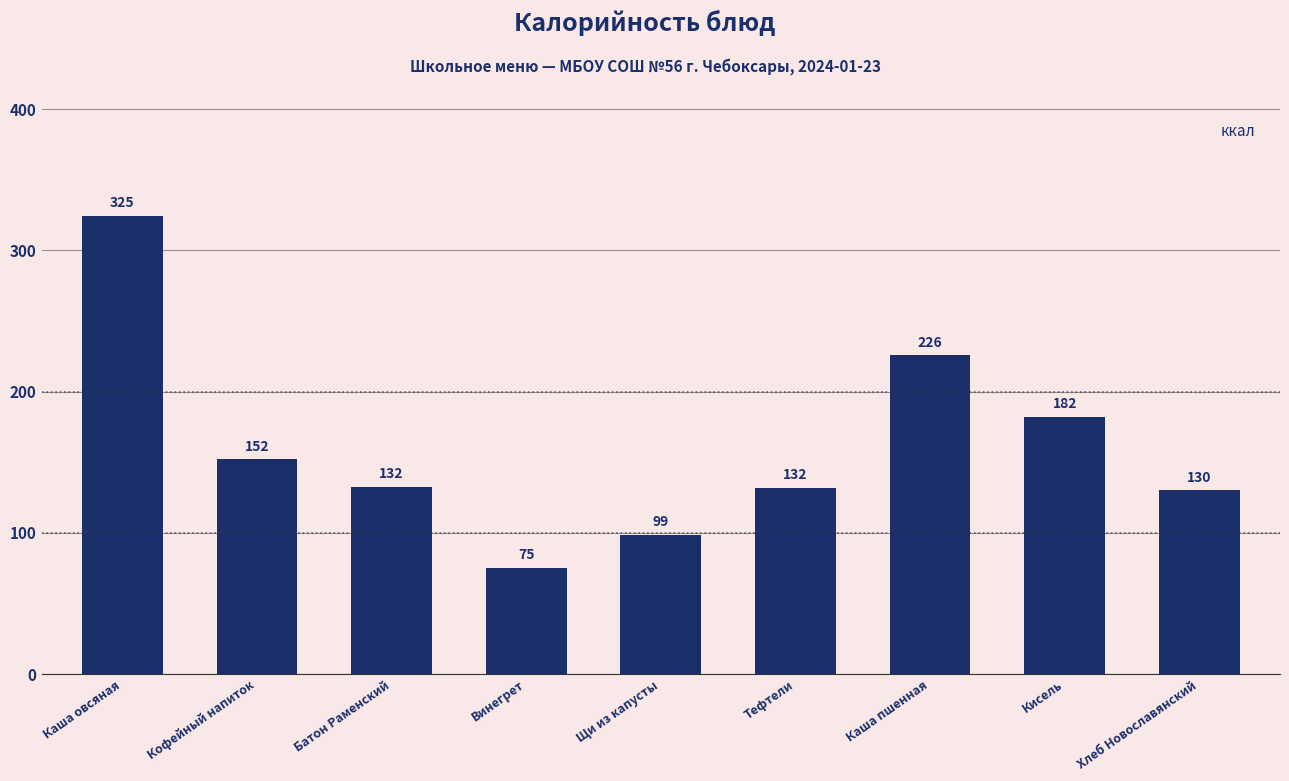

What is the ratio of the value at Кофейный напиток to the value at Тефтели?

1.2